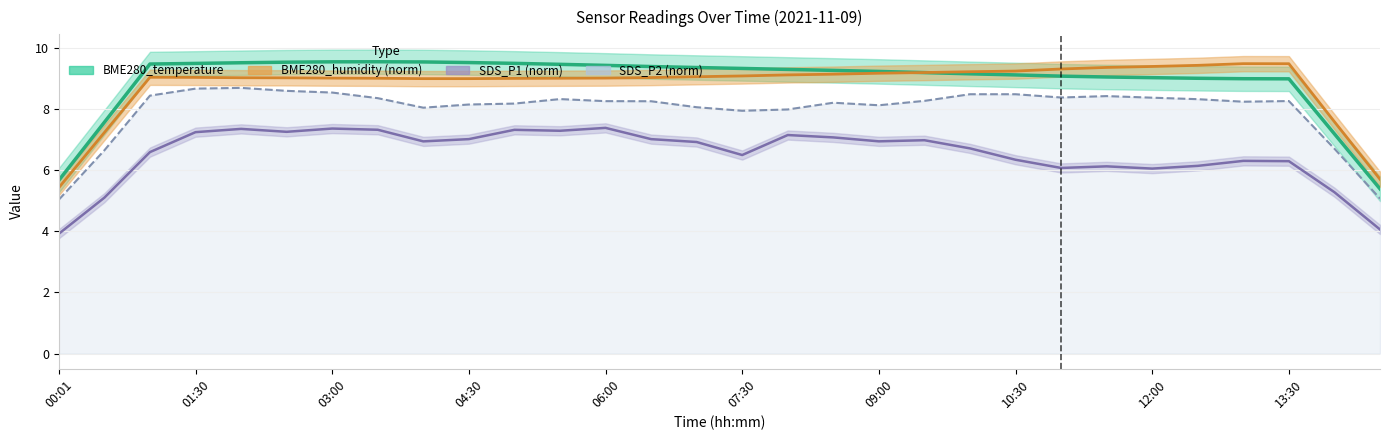

What is the sum of the SDS_P2 (norm) values at 00:01 and 06:00?

13.3